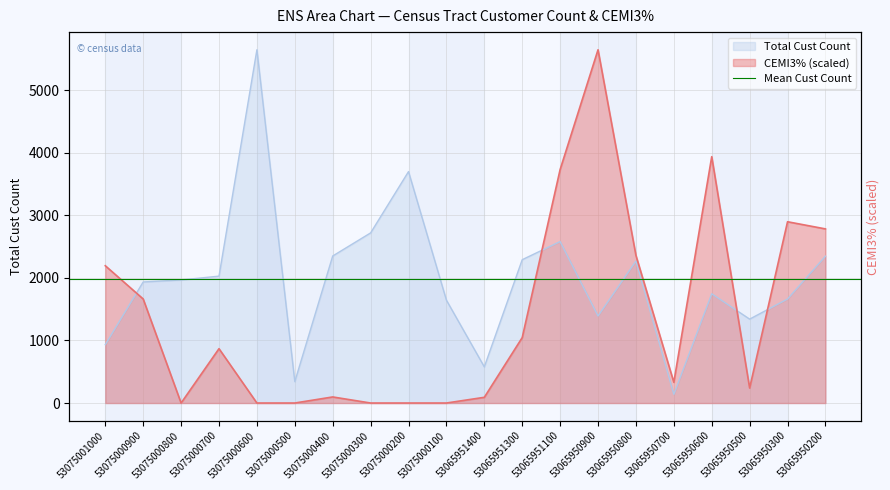

At which category does CEMI3% reach its first local valley?

53075000800